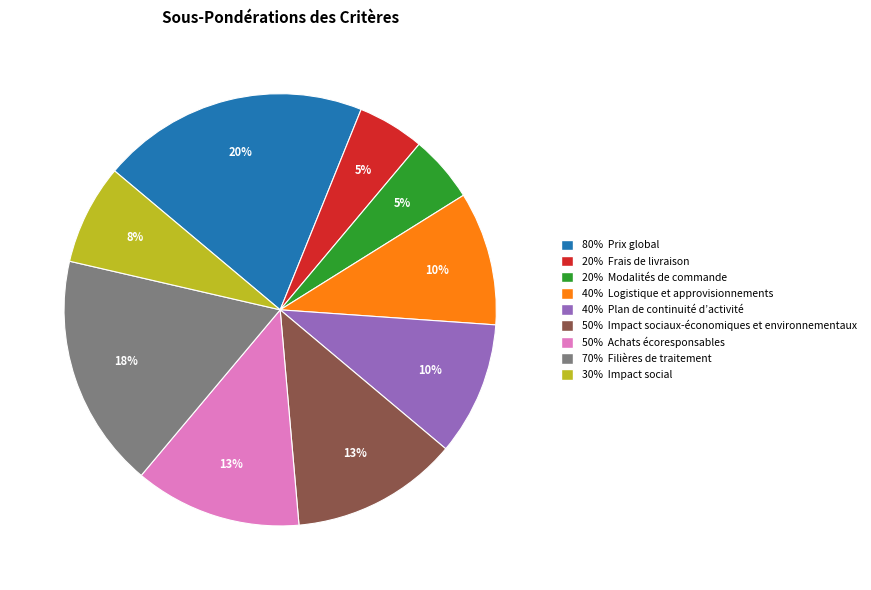

To the nearest percent, what is the average slice percentage?

11%